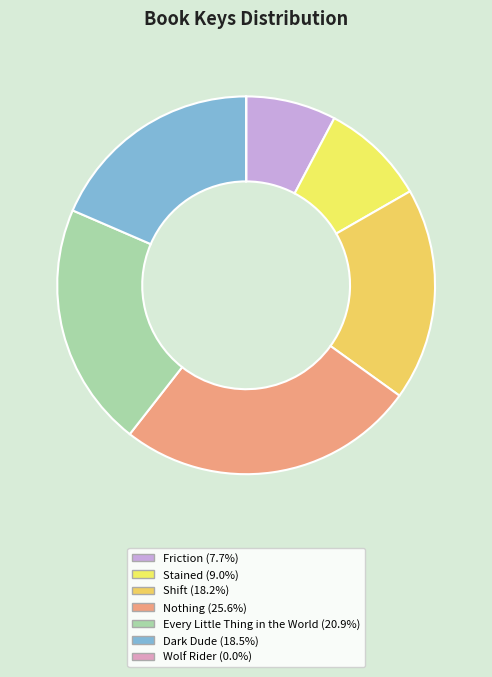

To the nearest percent, what is the average slice percentage?

14%